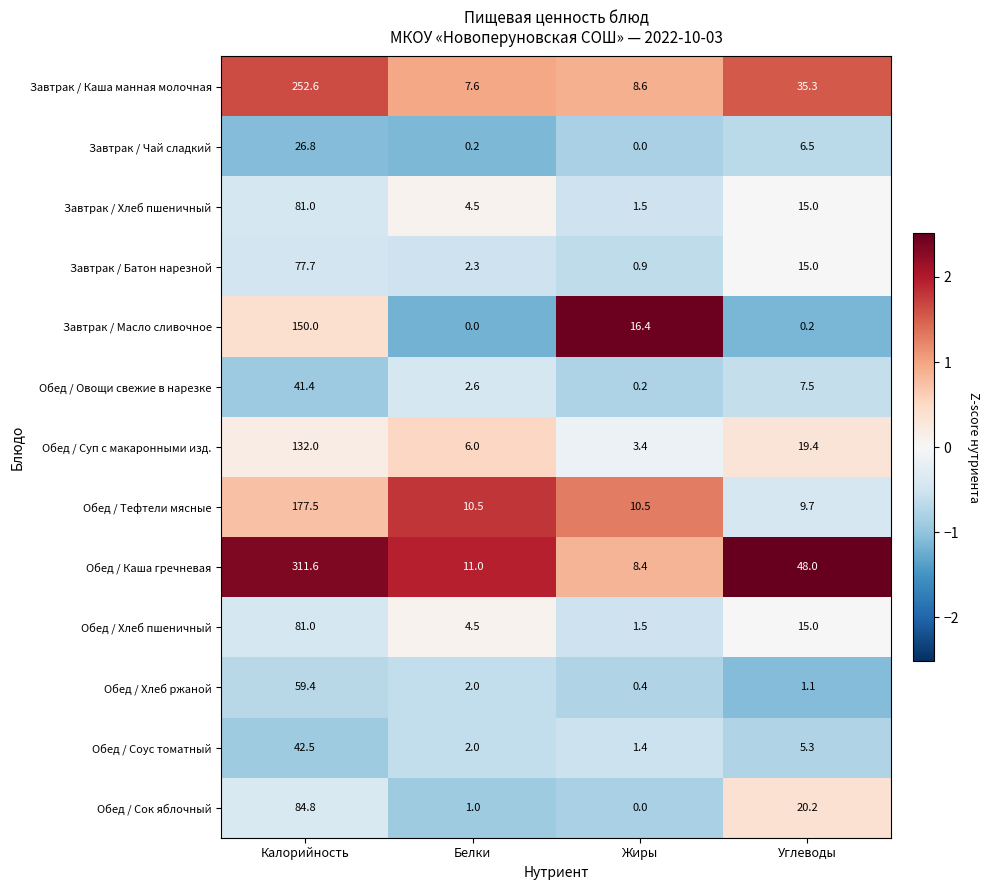

At which label does Обед / Каша гречневая first exceed 48?

Калорийность